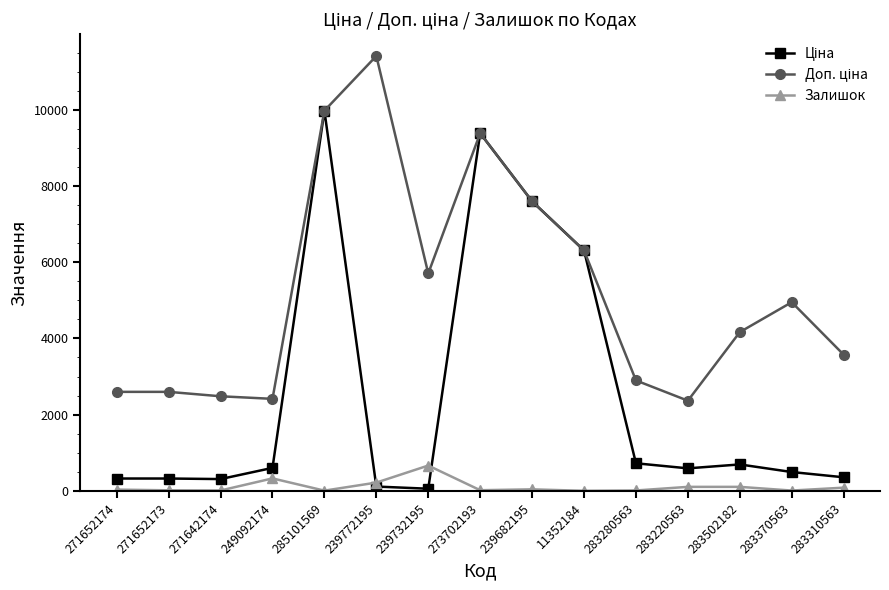

What is the label of the 7th point from the left?

239732195